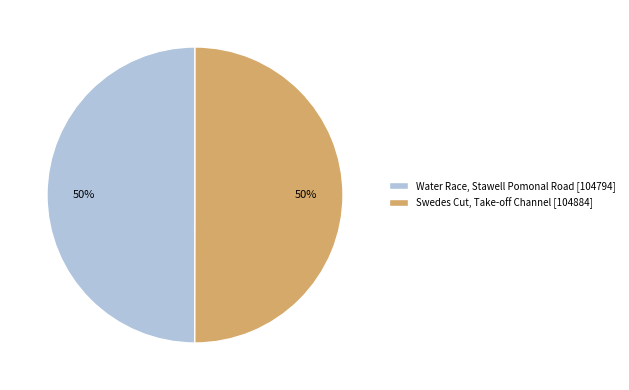

Do Water Race, Stawell Pomonal Road [104794] and Swedes Cut, Take-off Channel [104884] together represent more than half of the pie?

Yes